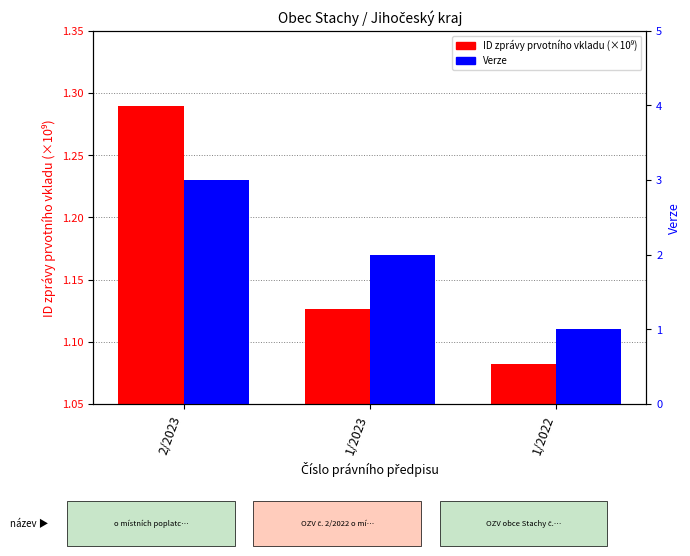

How many data points in Verze are less than 2?

1